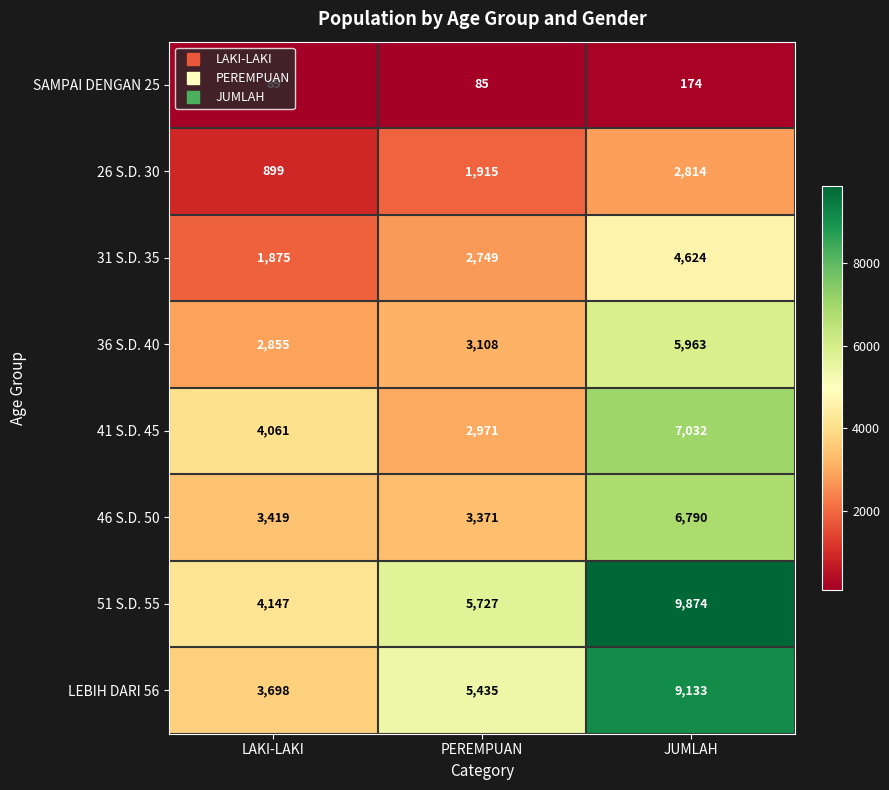

What is the maximum value shown in the chart?

9874